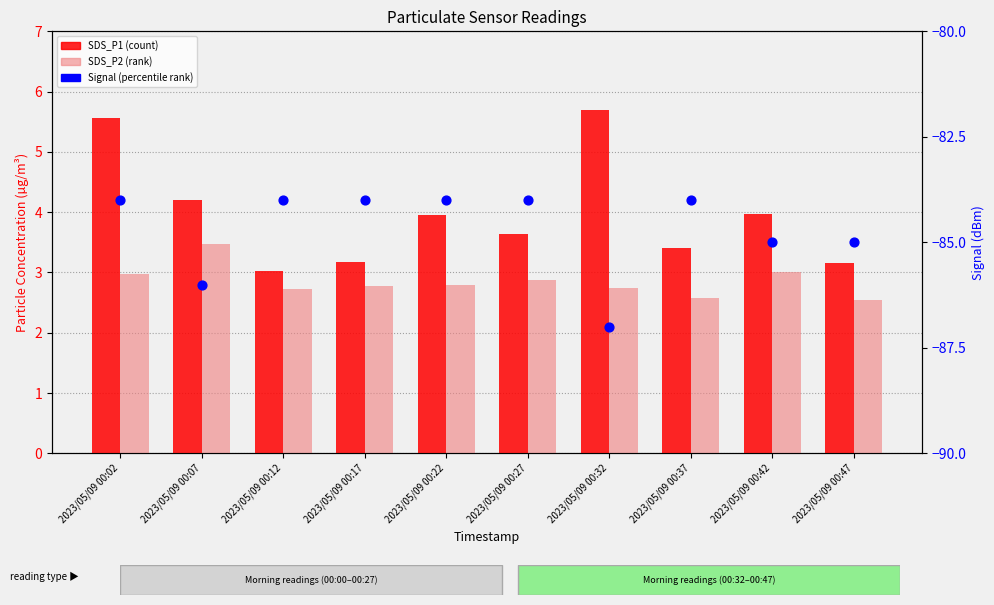

Which series has the largest total across all categories?

SDS_P1 (count)